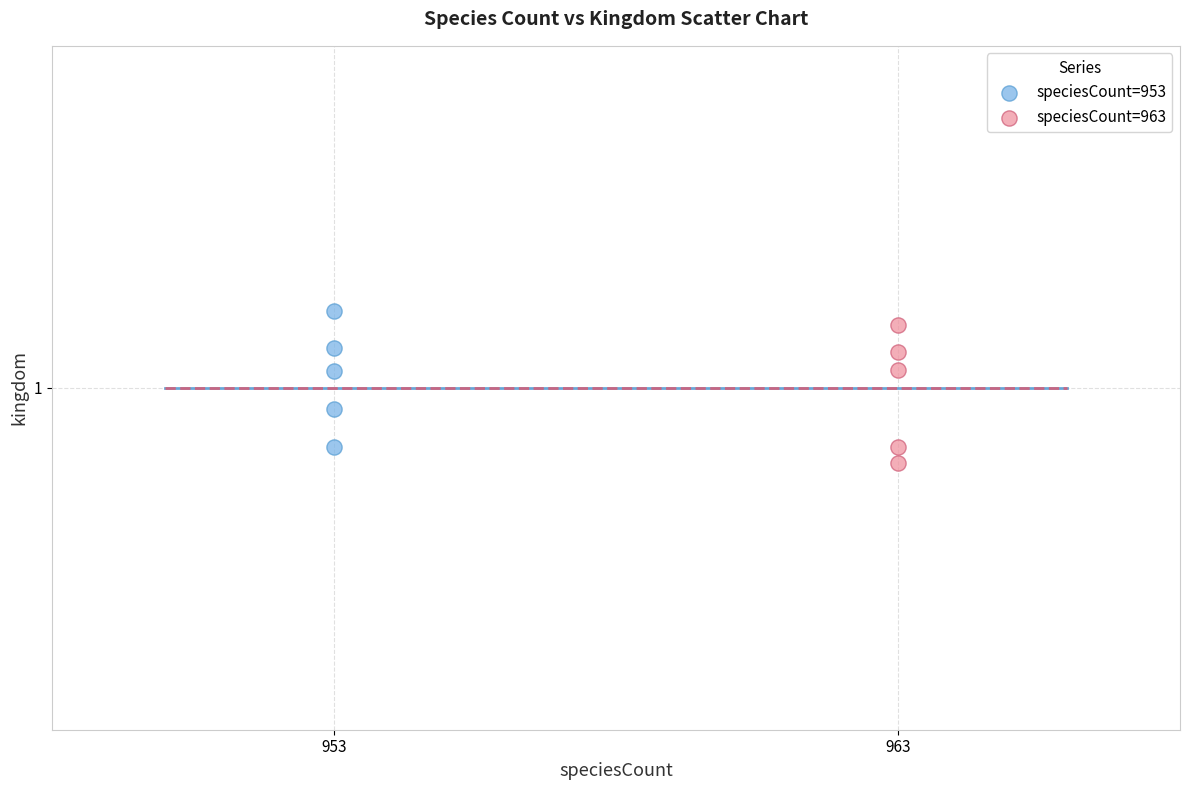

Which series contains the lowest Y value?

speciesCount=963